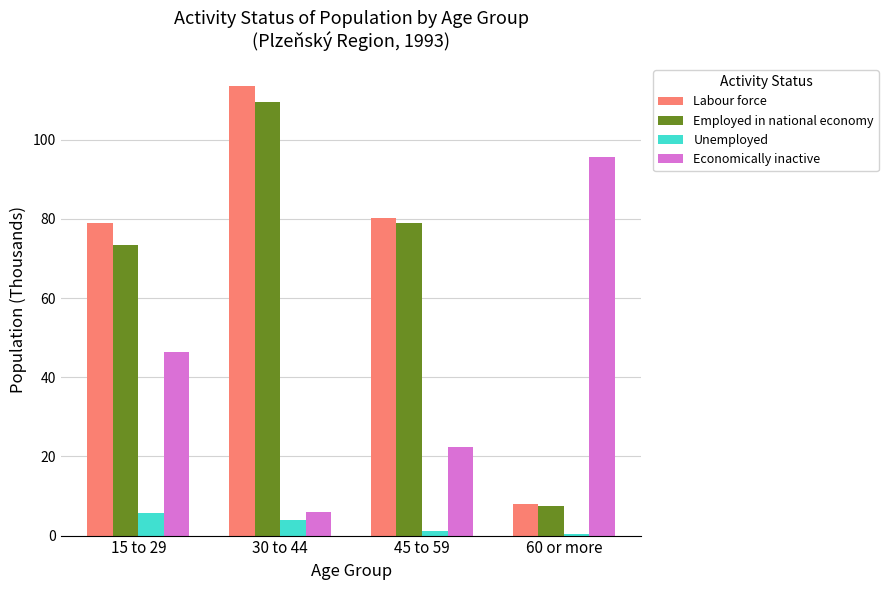

What is the sum of the Labour force values at 15 to 29 and 60 or more?

86.9